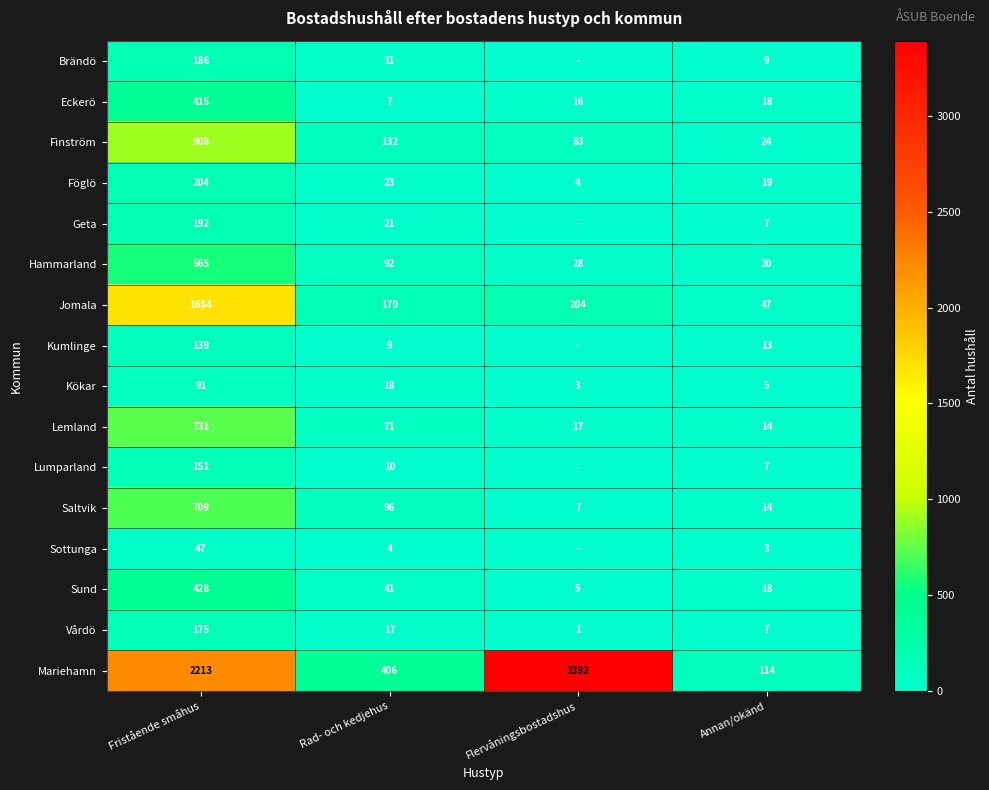

Which category has the highest value across all series?

Flervåningsbostadshus